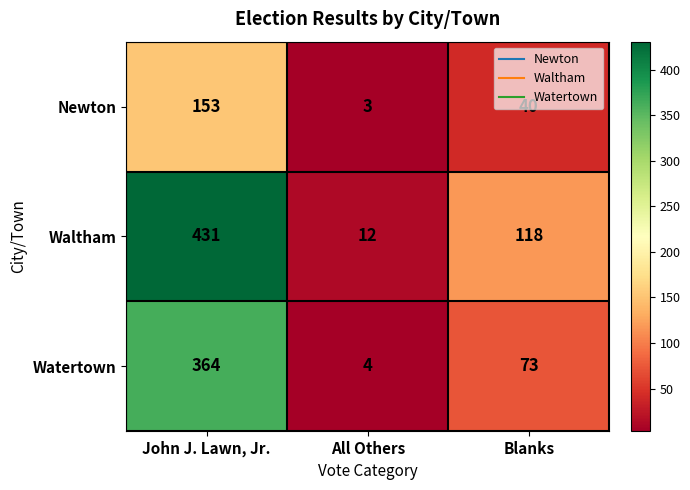

Count the Watertown values in the range 4 to 364.

3